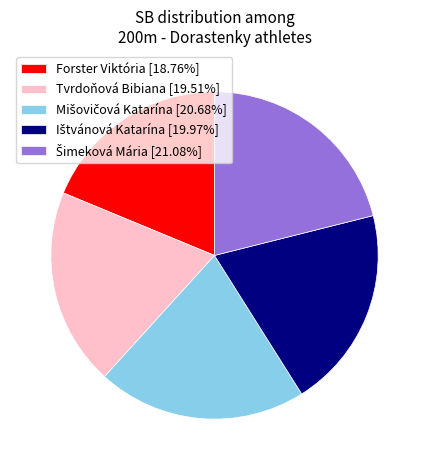

Does Tvrdoňová Bibiana [19.51%] account for over 50% of the chart?

No